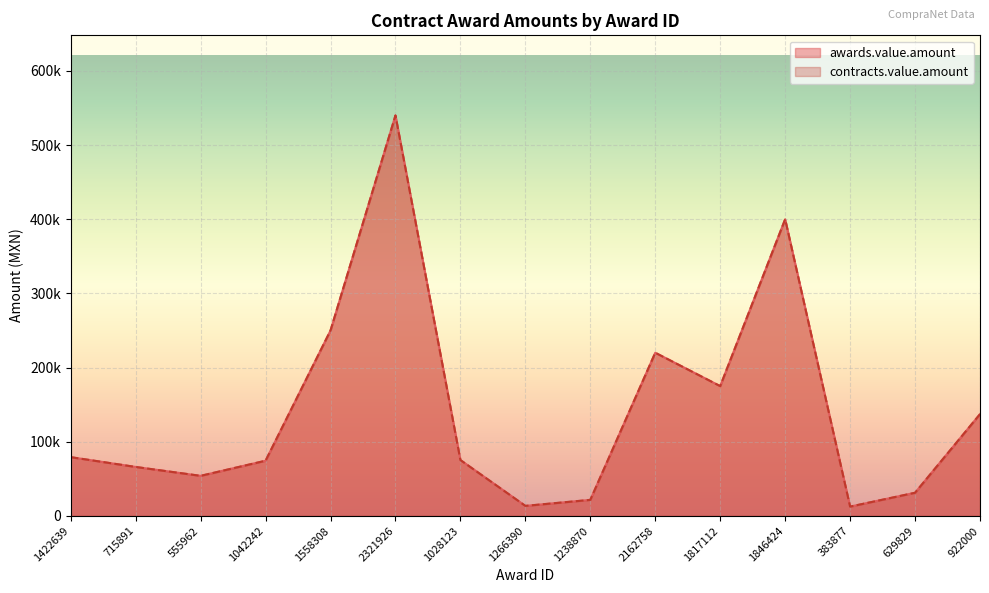

Reading left to right, transcribe all the data shown in this chart.

awards.value.amount: 1422639=79200	715891=66000	555962=54000	1042242=74400	1558308=250000	2321926=540000	1028123=75300	1266390=13499	1238870=21600	2162758=220000	1817112=175000	1846424=400000	383877=12520	629829=31200	922000=137215
contracts.value.amount: 1422639=79200	715891=66000	555962=54000	1042242=74400	1558308=250000	2321926=540000	1028123=75300	1266390=13499	1238870=21600	2162758=220000	1817112=175000	1846424=400000	383877=12520	629829=31200	922000=137215